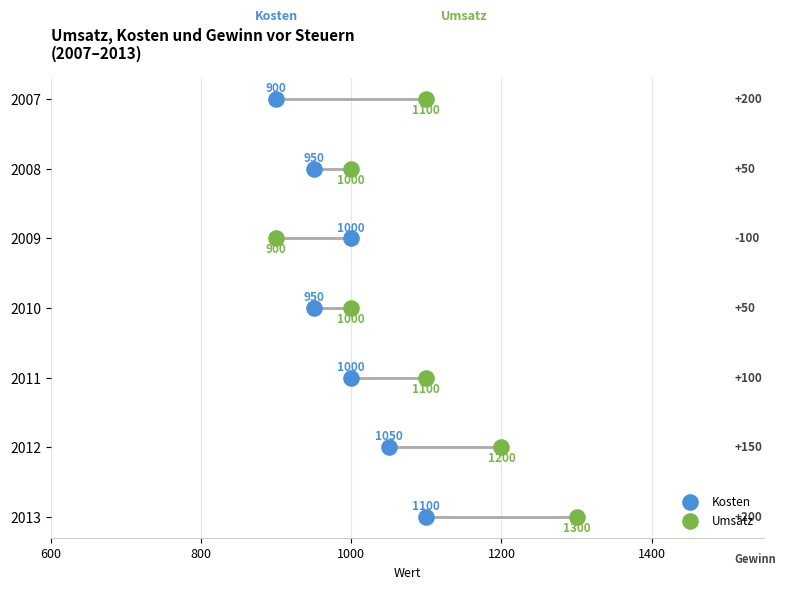

What are all the series names shown in the legend?

Kosten, Umsatz